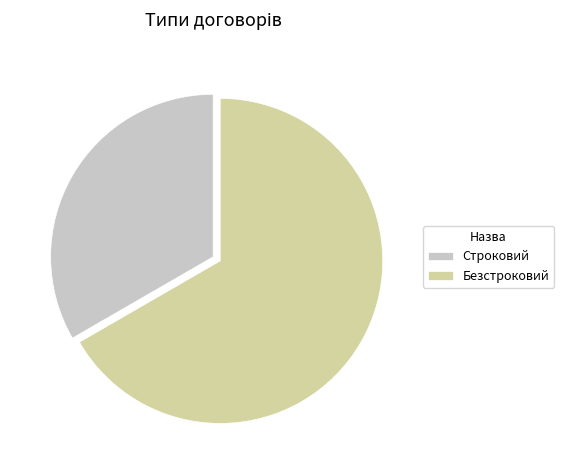

True or false: Строковий accounts for 33% of the total.

True